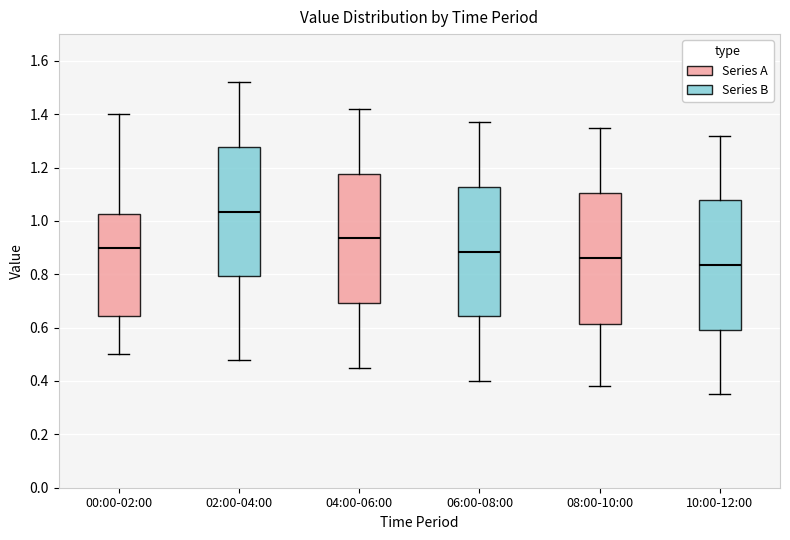

Where does the upper whisker of the box for 06:00-08:00 end on the y-axis? The values are not printed on the chart, so give them approximately, as read against the axis.

1.38